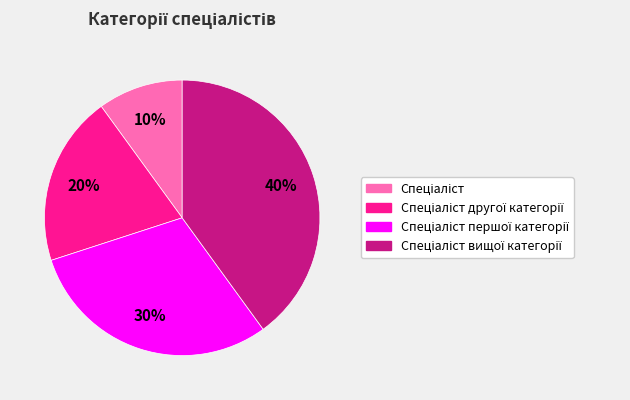

To the nearest percent, what is the average slice percentage?

25%